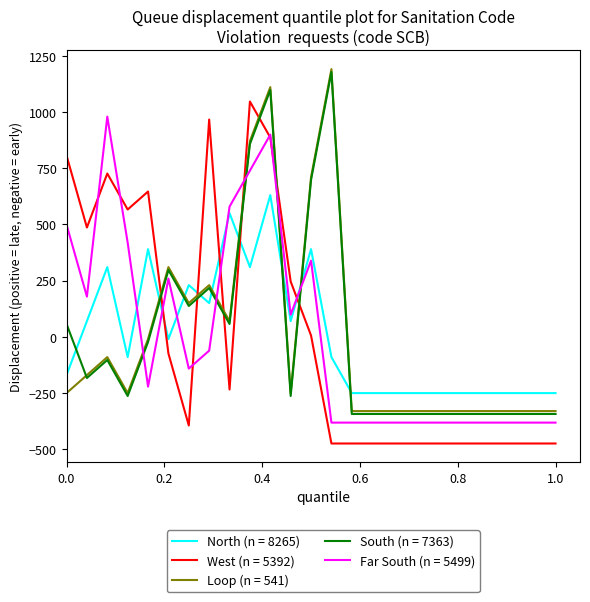

True or false: Far South (n = 5499) and West (n = 5392) intersect in this chart.

True